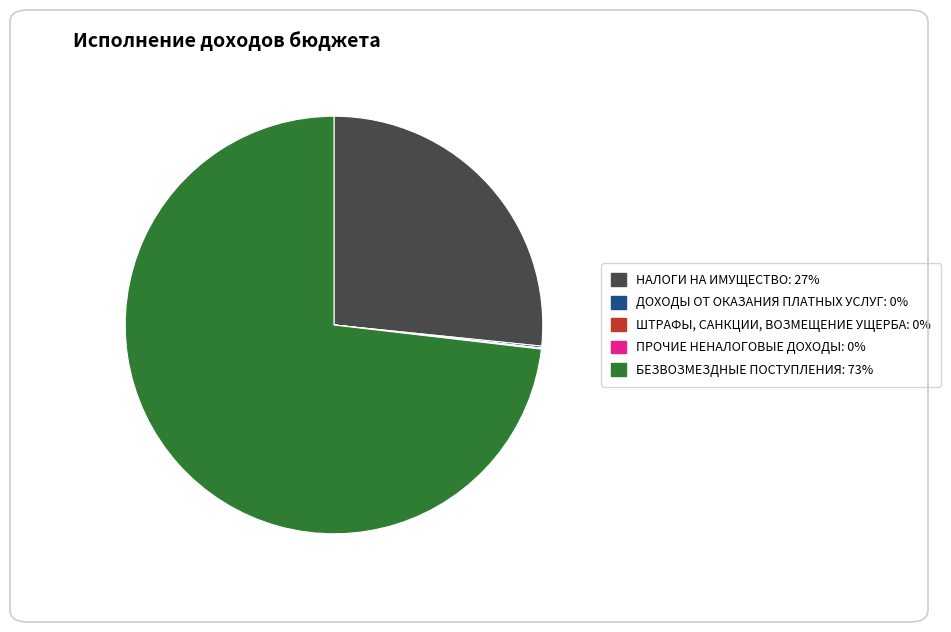

Which category has the biggest portion of the pie?

БЕЗВОЗМЕЗДНЫЕ ПОСТУПЛЕНИЯ